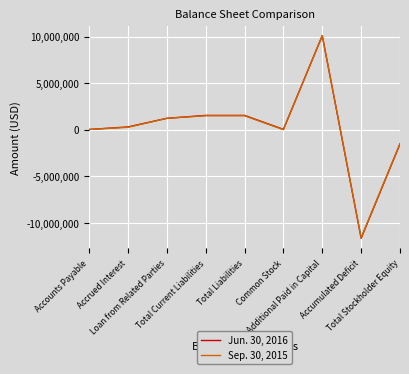

Where is the first local minimum for Sep. 30, 2015?

Common Stock